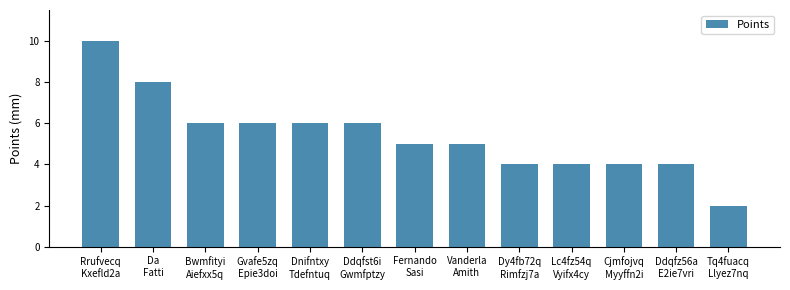

What is the minimum value shown in the chart?

2